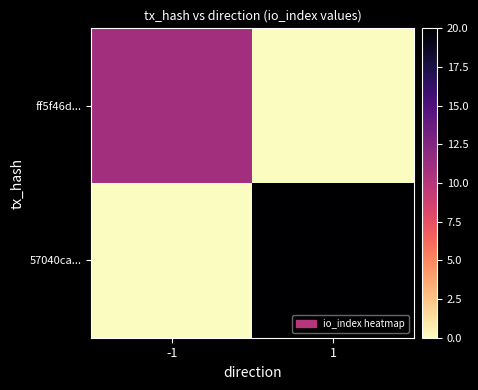

Reading left to right, extract all data points from this chart.

ff5f46d...: -1=11	1=0
57040ca...: -1=0	1=20